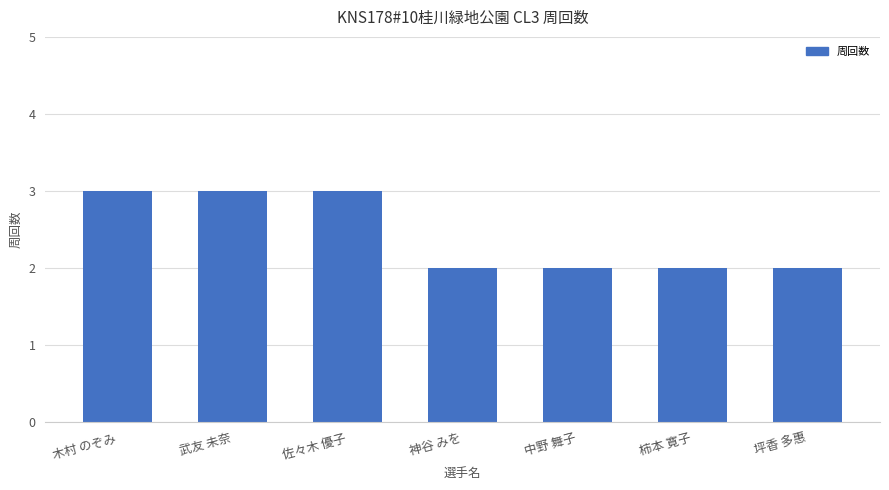

Are the bars horizontal?

No